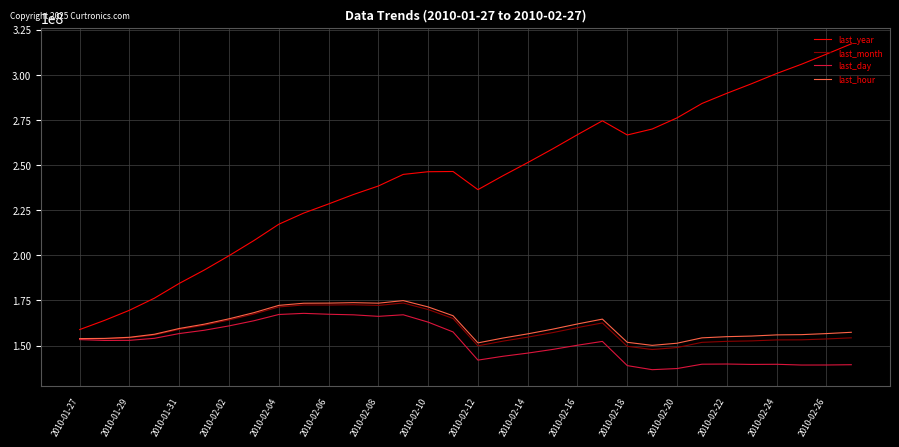

True or false: last_month and last_year intersect in this chart.

False